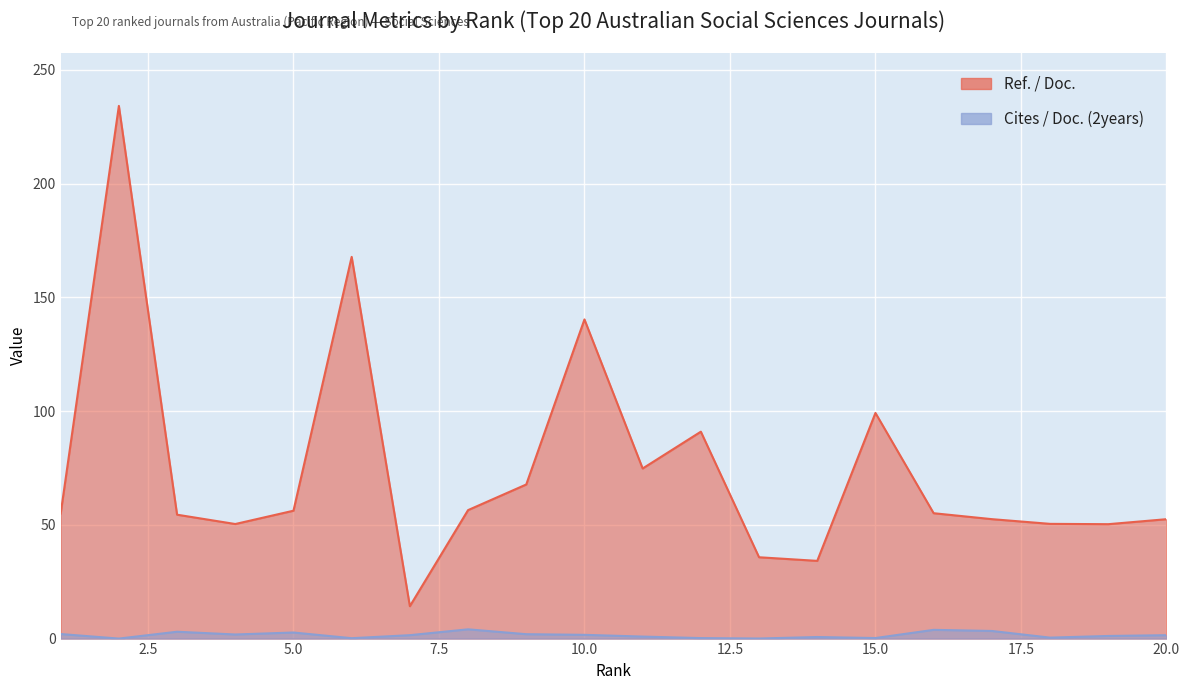

What is the value of the Ref. / Doc. point at the 3rd from the left?

54.5